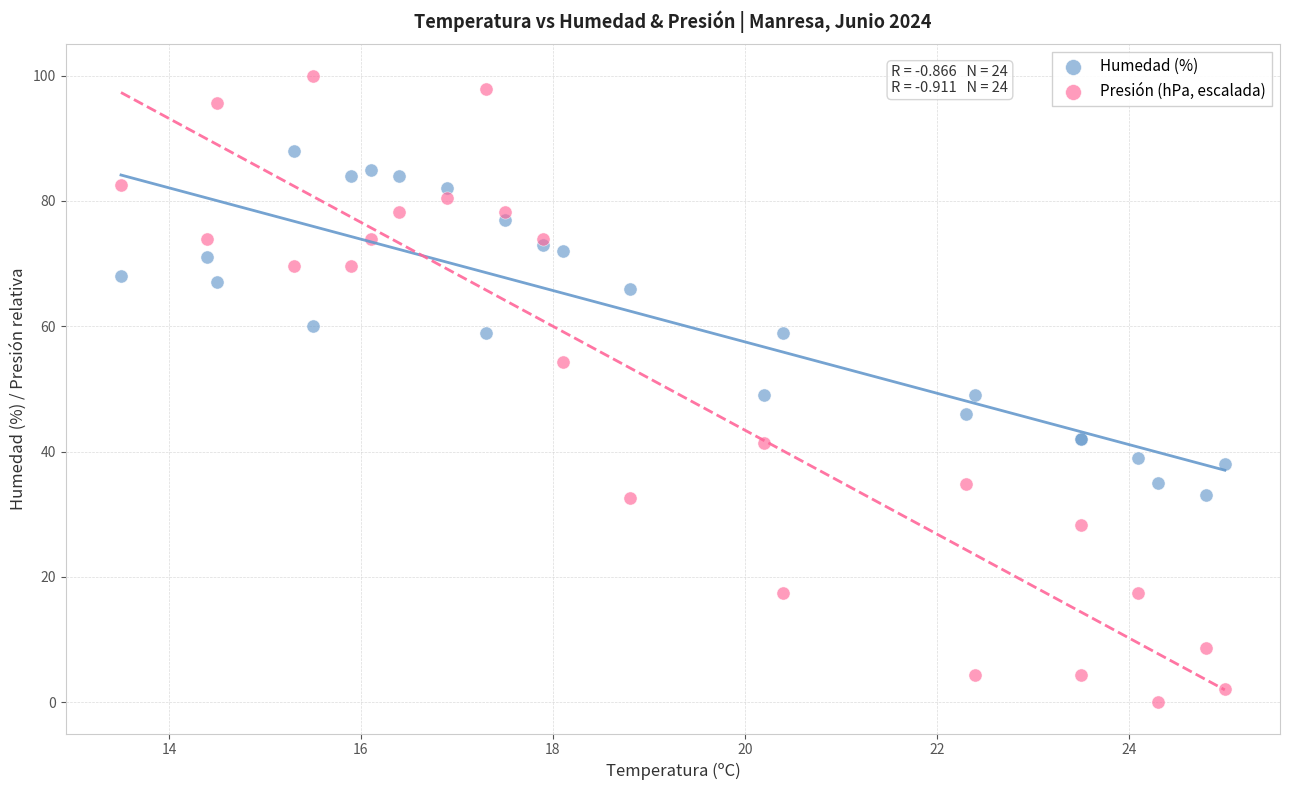

Which series reaches the maximum Y coordinate?

Presión (hPa, escalada)